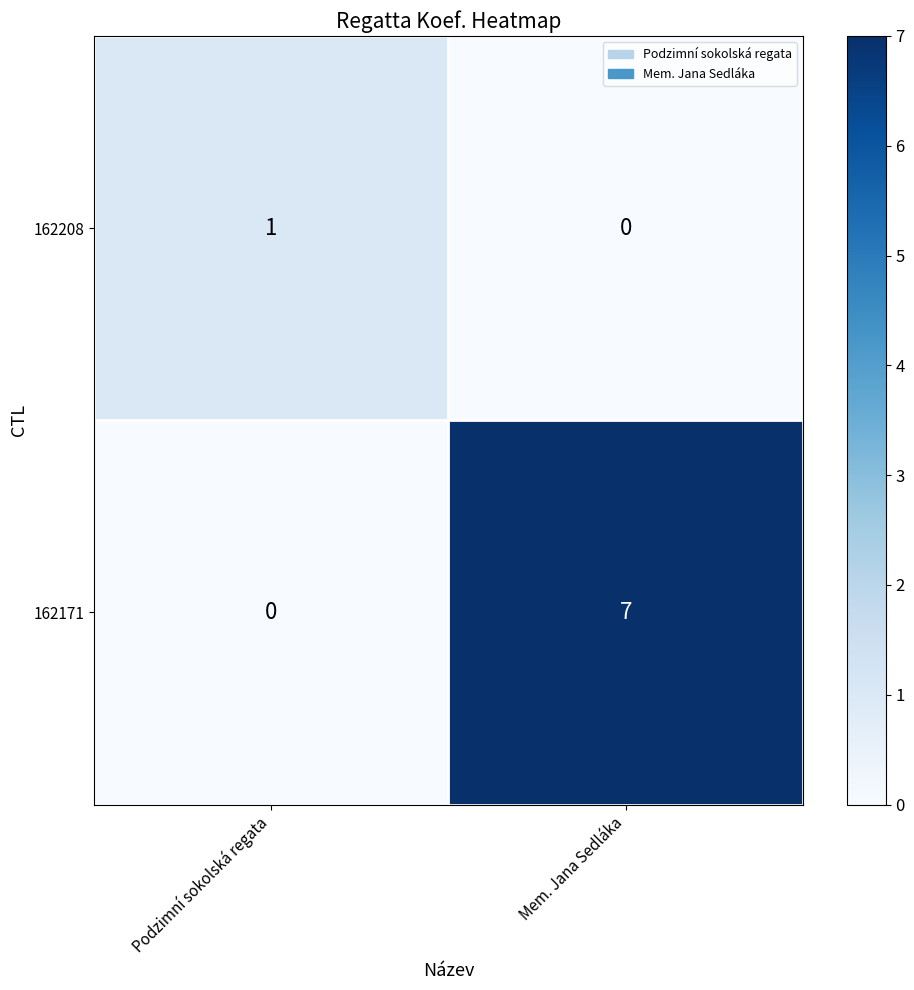

Which series changed the most between Podzimní sokolská regata and Mem. Jana Sedláka?

162171